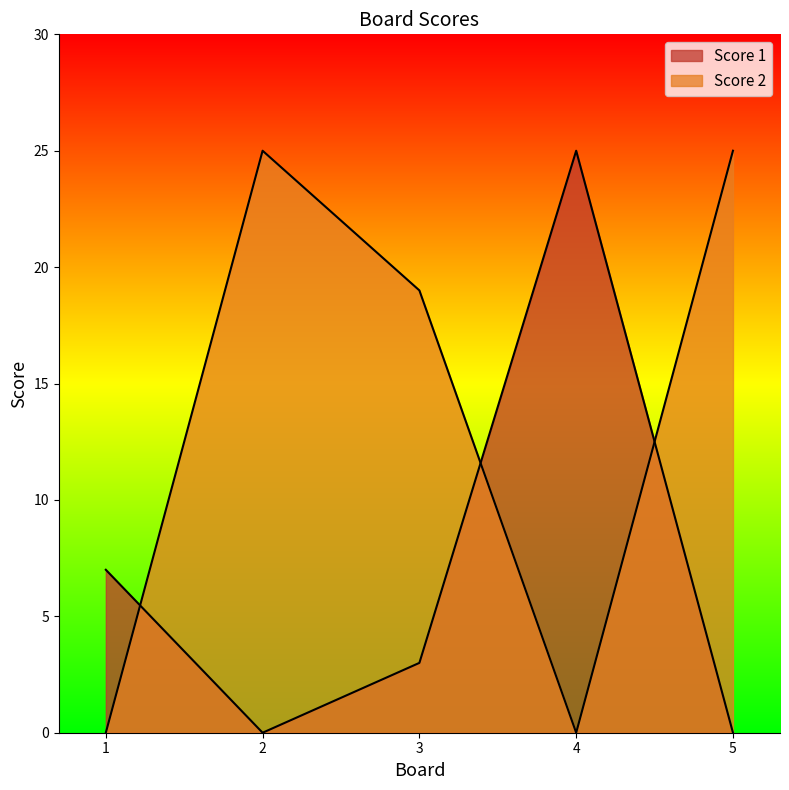

What is the difference between the Score 2 values at 3 and 5?

6